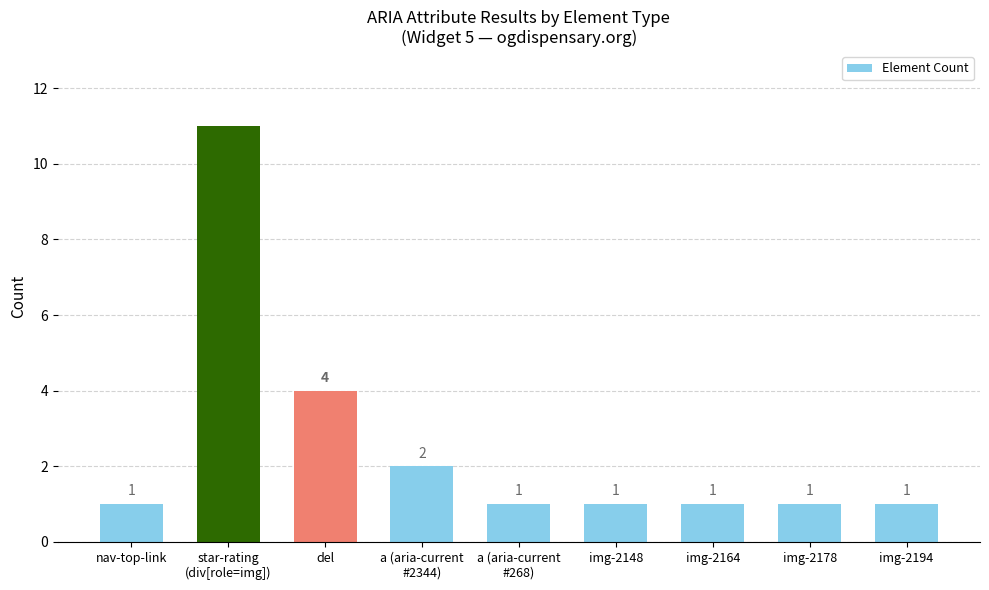

The value at nav-top-link is 0. True or false?

False